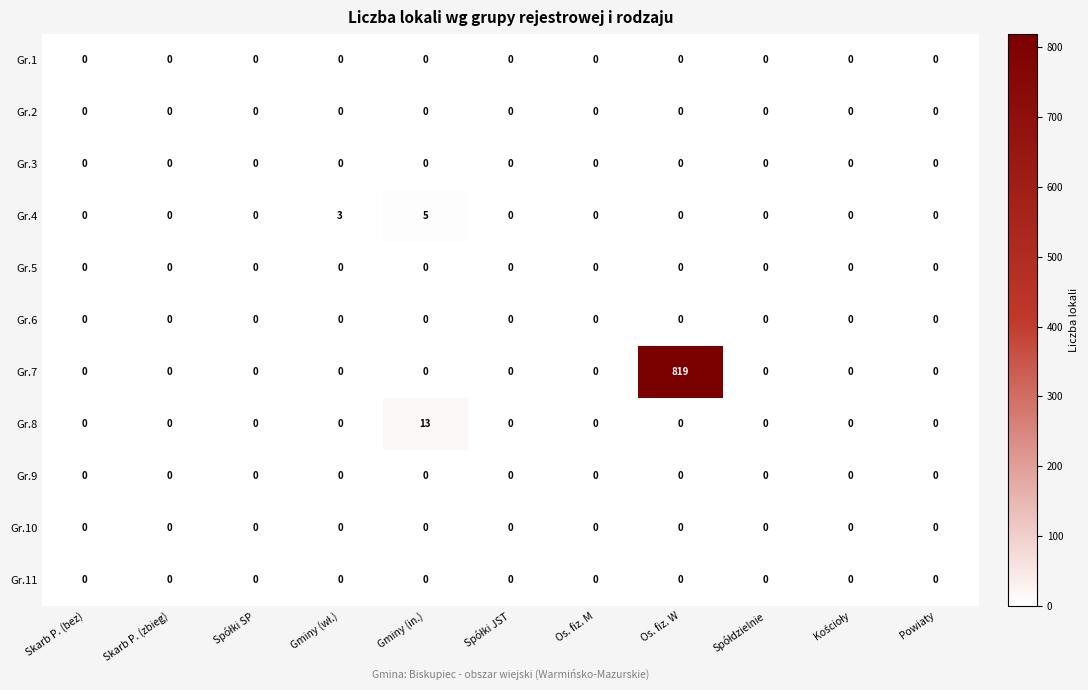

Which series has the largest range (max minus min)?

Gr.7